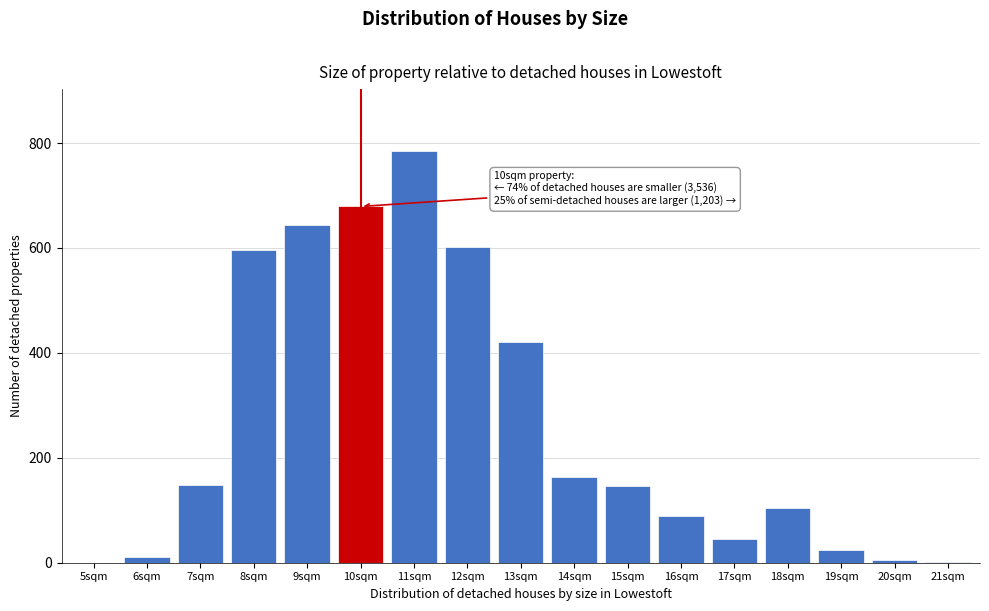

Which has a higher value, 8sqm or 5sqm?

8sqm